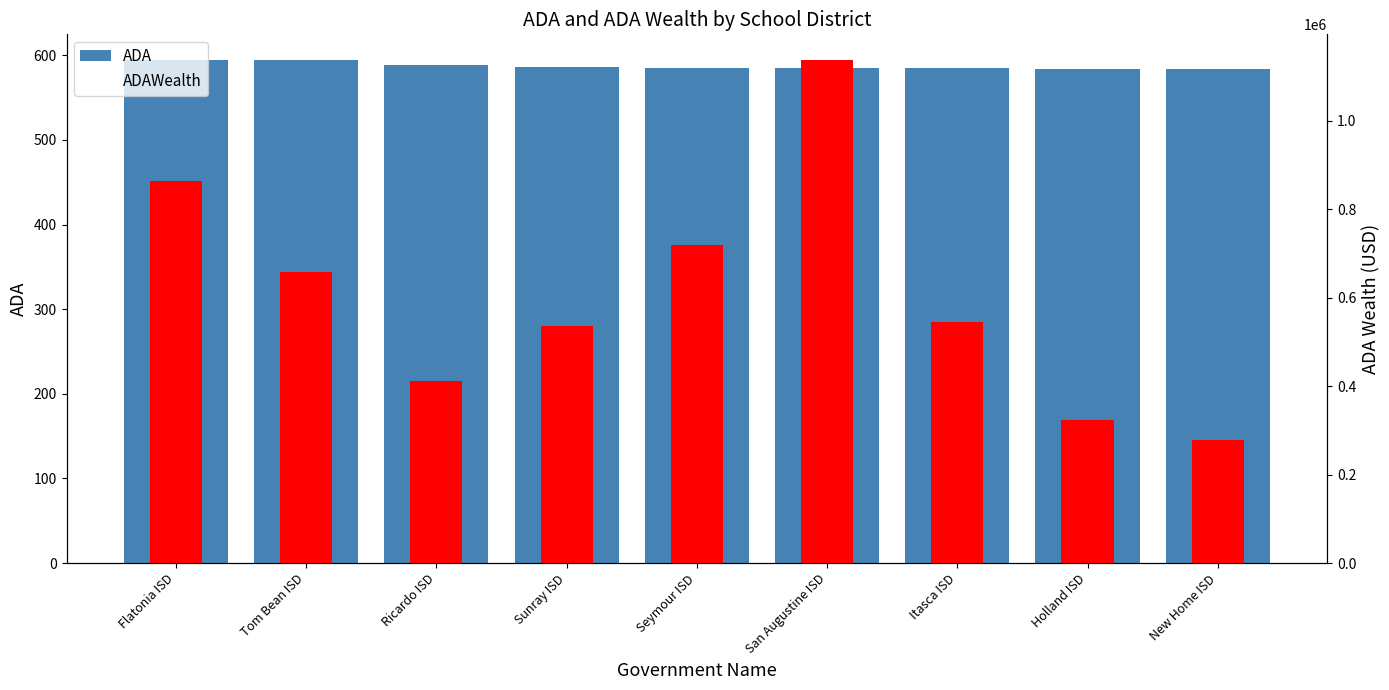

What are all the series names shown in the legend?

ADA, ADAWealth